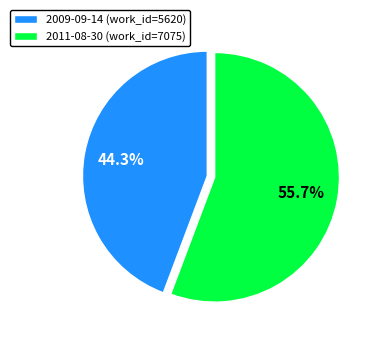

Between 2009-09-14 and 2011-08-30, which is larger?

2011-08-30